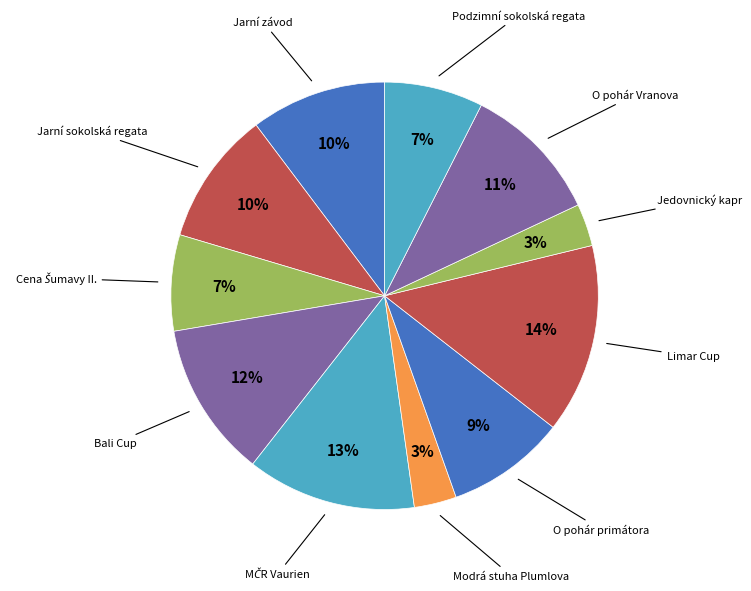

How many slices are in this pie chart?

11